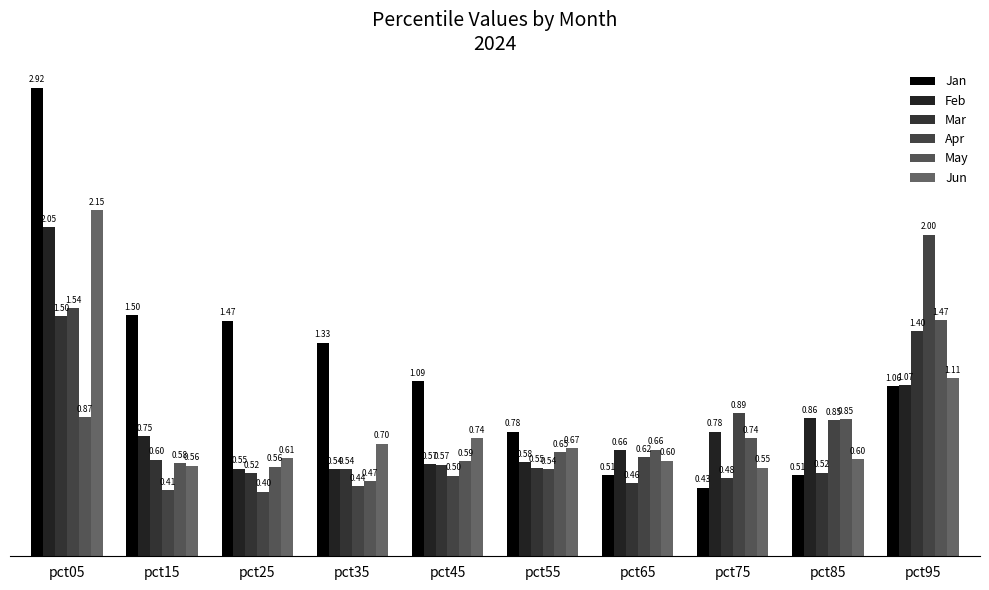

At which label does Feb reach its minimum?

pct35